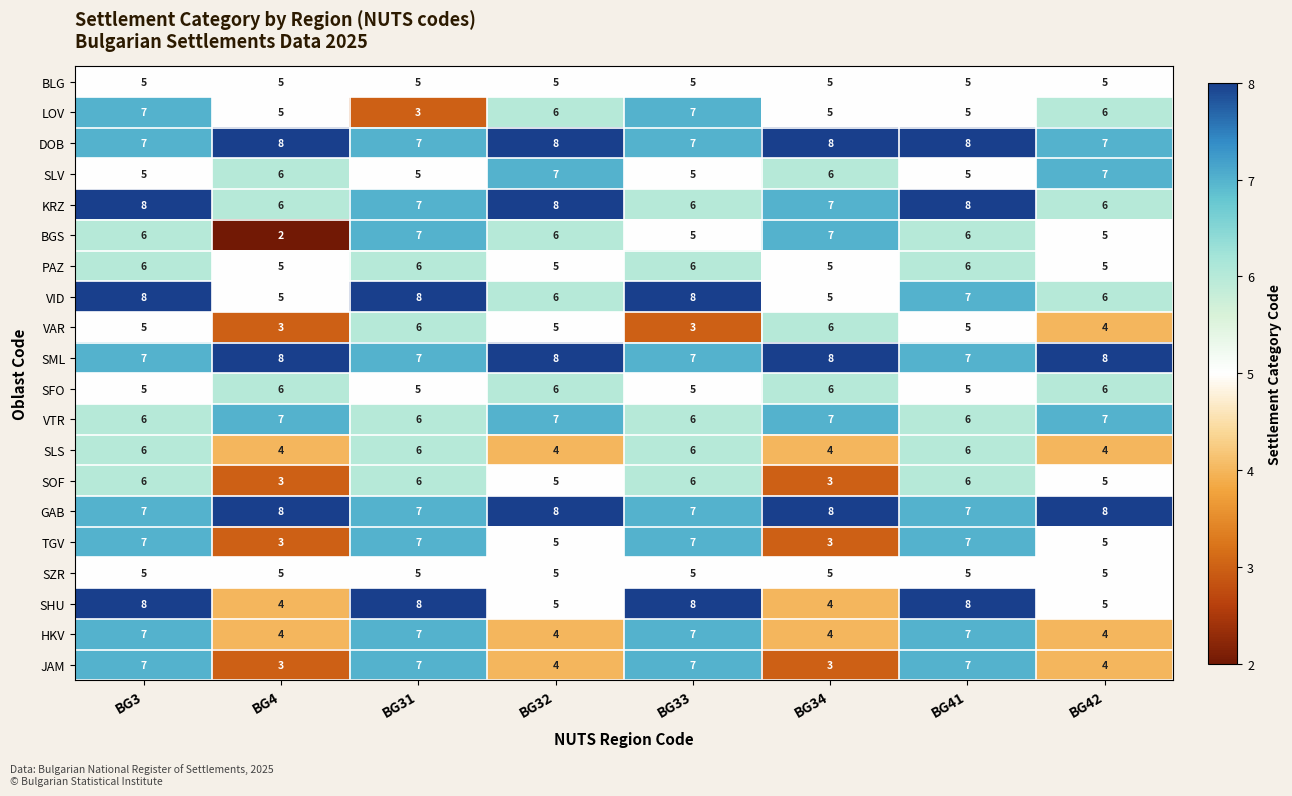

What is the spread (max minus min) of values at BG33?

5